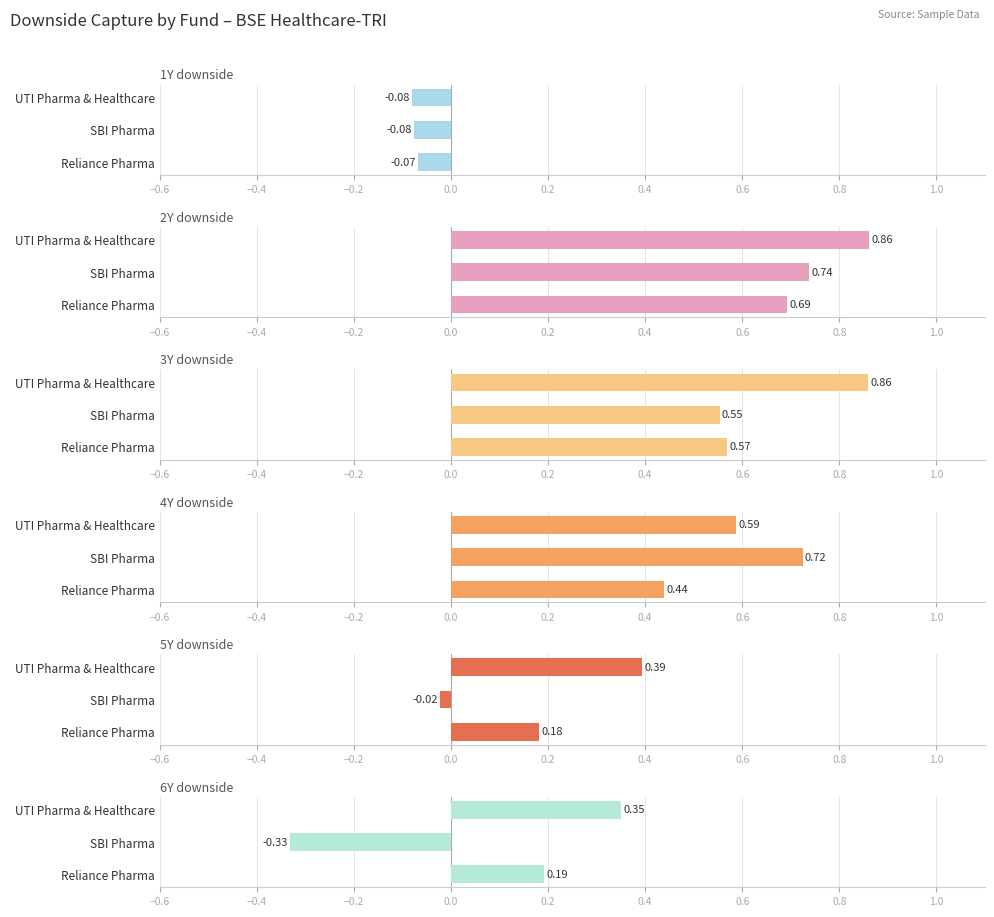

How many data points does each series have?

3